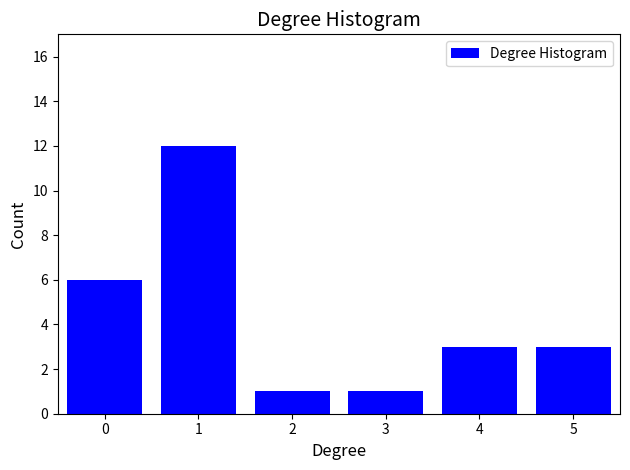

Reading left to right, transcribe all the data shown in this chart.

6	12	1	1	3	3